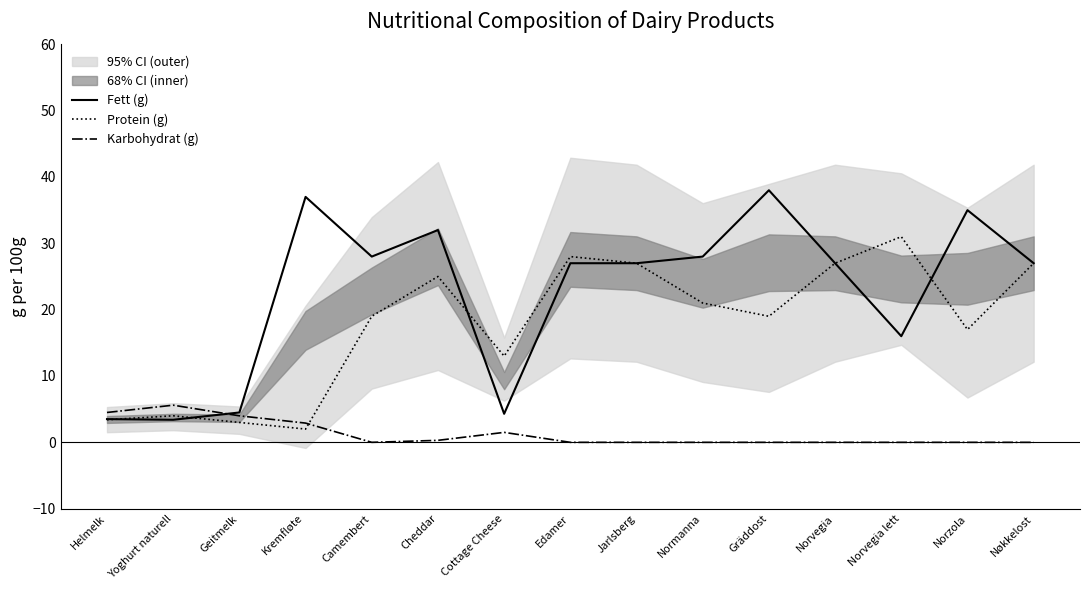

Where is Fett (g) nearest to the value 20?

Norvegia lett